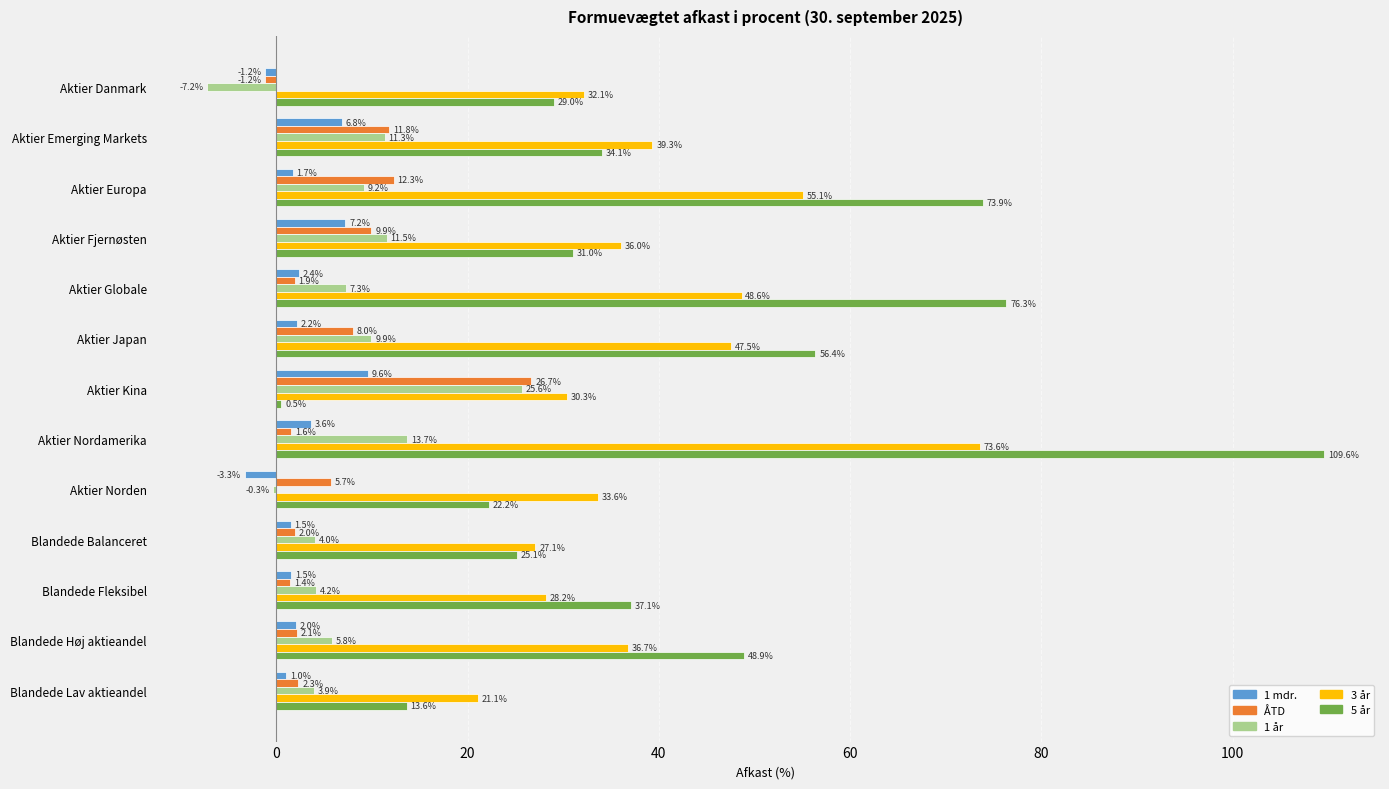

True or false: 1 mdr. has a value of 1.0 at Blandede Lav aktieandel.

True